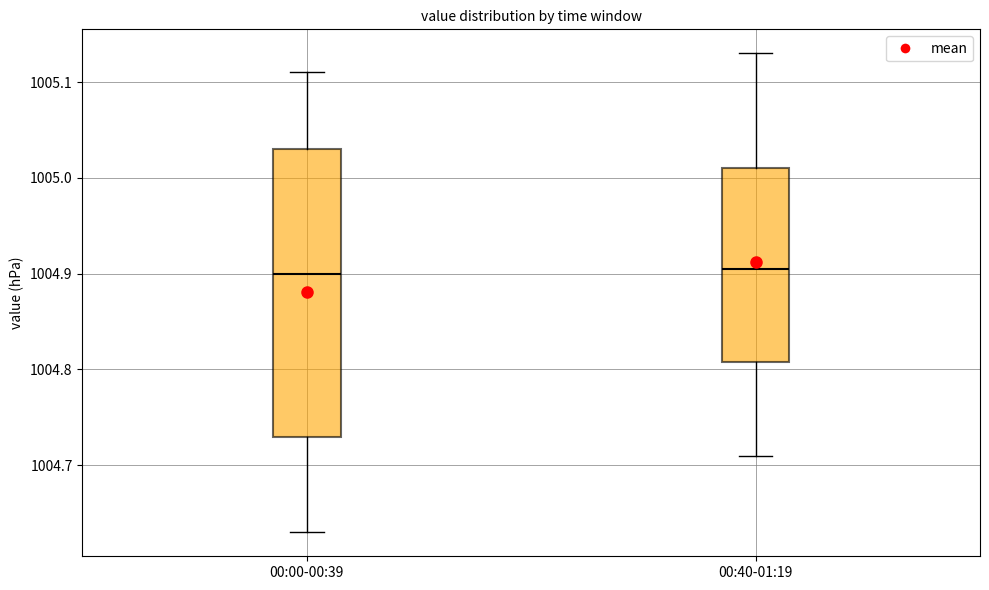

Comparing the boxes themselves (not the whiskers), which one is the tallest?

00:00-00:39